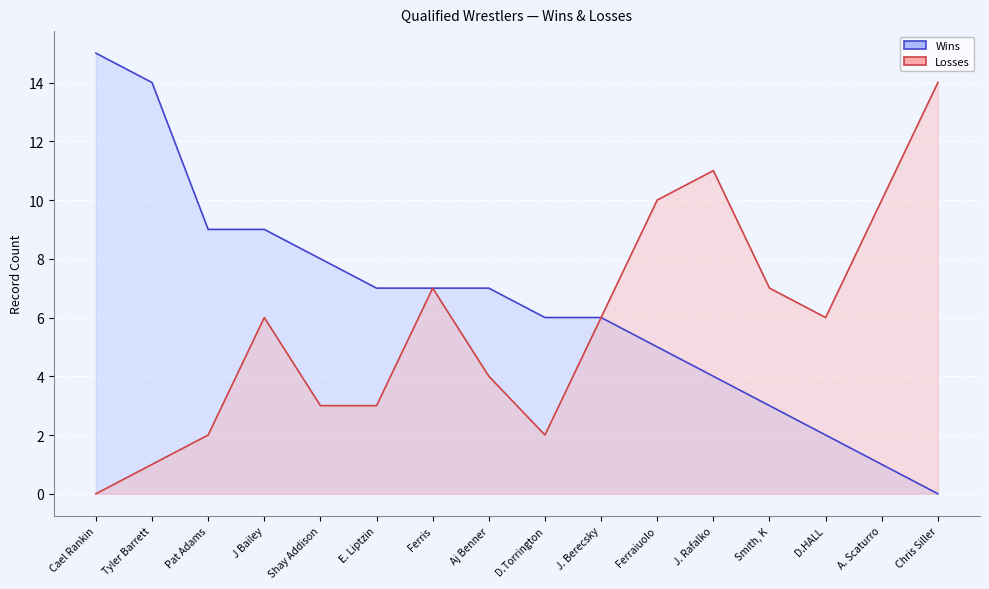

True or false: Losses has a value of 4 at Aj Benner.

True